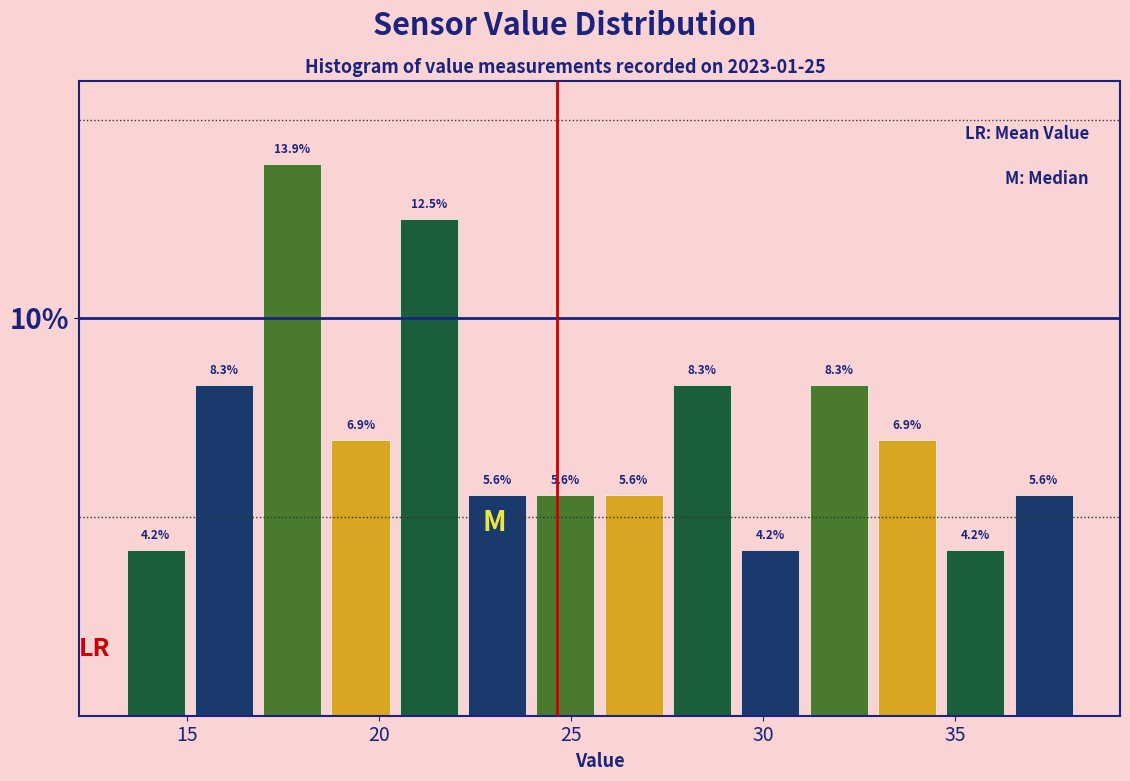

Around what value on the x-axis is the tallest bar? Give the approximate position of its centre, as read against the axis.

17.5